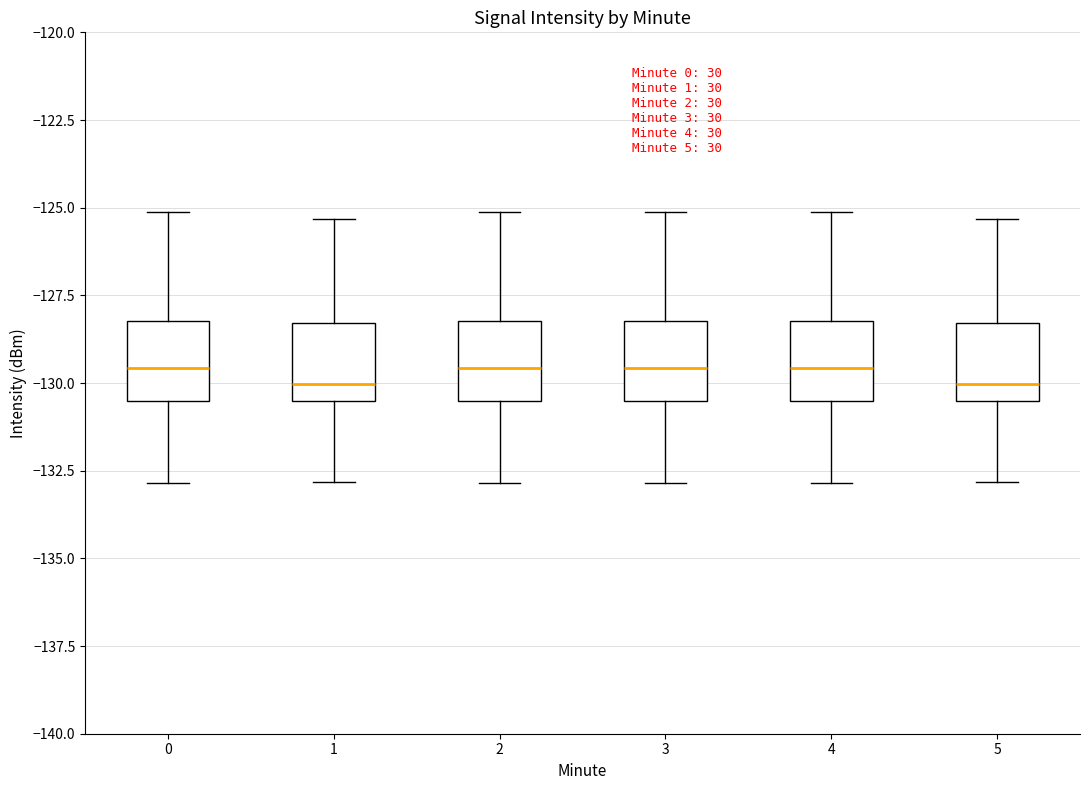

Reading left to right, transcribe this box plot: for each box, give where its median line is, the range the box spans, and where its two whiskers end, as read against the y-axis. The values are not printed on the chart, so give them approximately, as read against the axis.

0: median -129.5, box -130.5 to -128.0, whiskers -133.0 to -125.0
1: median -130.0, box -130.5 to -128.5, whiskers -133.0 to -125.5
2: median -129.5, box -130.5 to -128.0, whiskers -133.0 to -125.0
3: median -129.5, box -130.5 to -128.0, whiskers -133.0 to -125.0
4: median -129.5, box -130.5 to -128.0, whiskers -133.0 to -125.0
5: median -130.0, box -130.5 to -128.5, whiskers -133.0 to -125.5